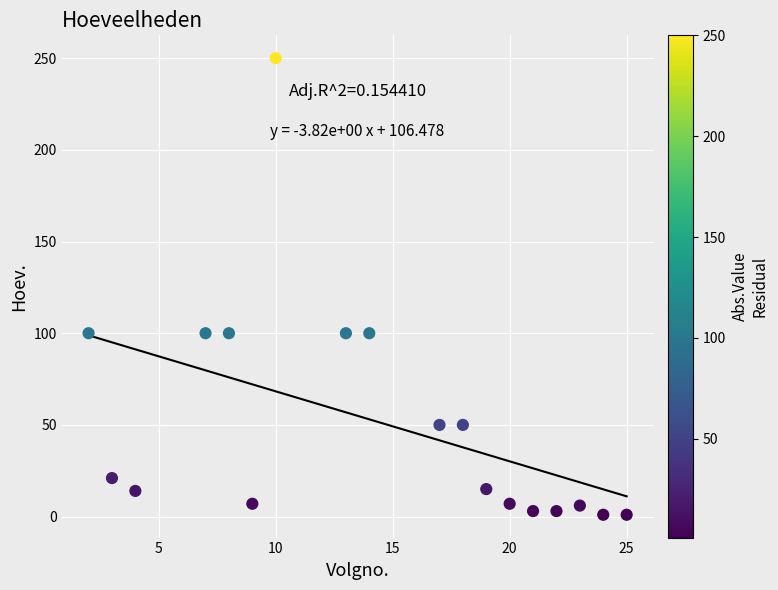

What is the range of X values (max minus min)?

23